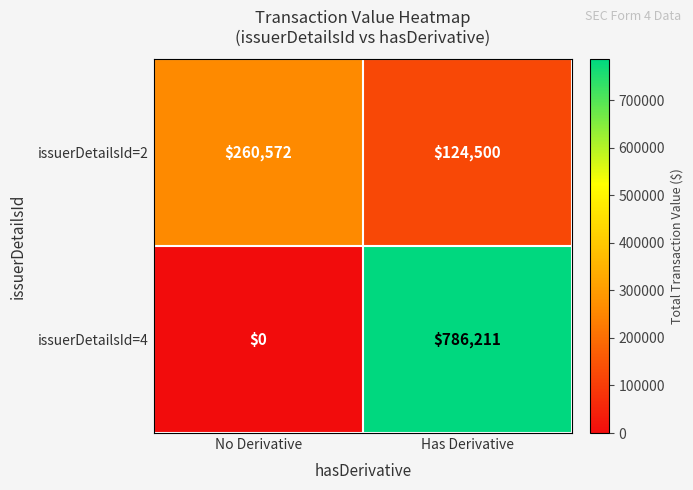

What is the difference between the issuerDetailsId=2 values at No Derivative and Has Derivative?

136072